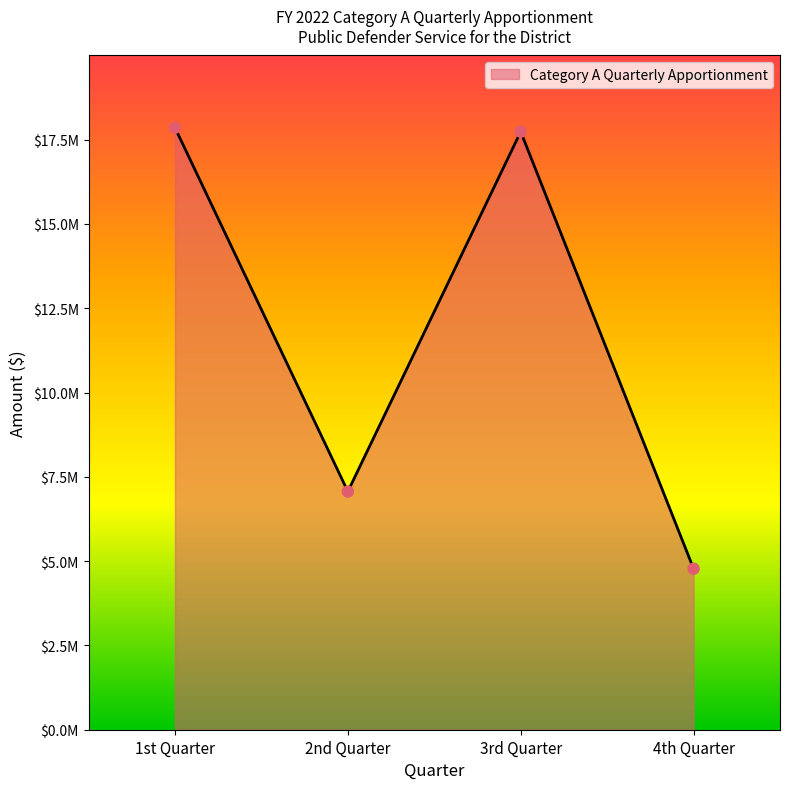

Approximately how many times larger is the value at 3rd Quarter compared to 2nd Quarter?

2.5